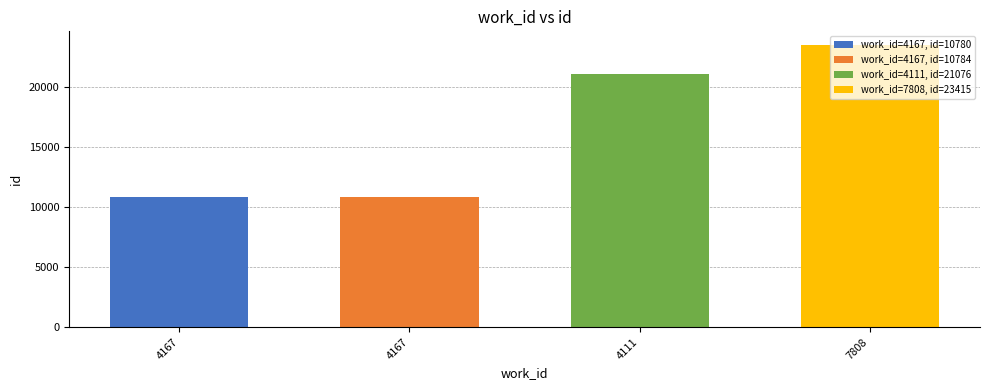

True or false: the data shows 31171 at 7808.

False